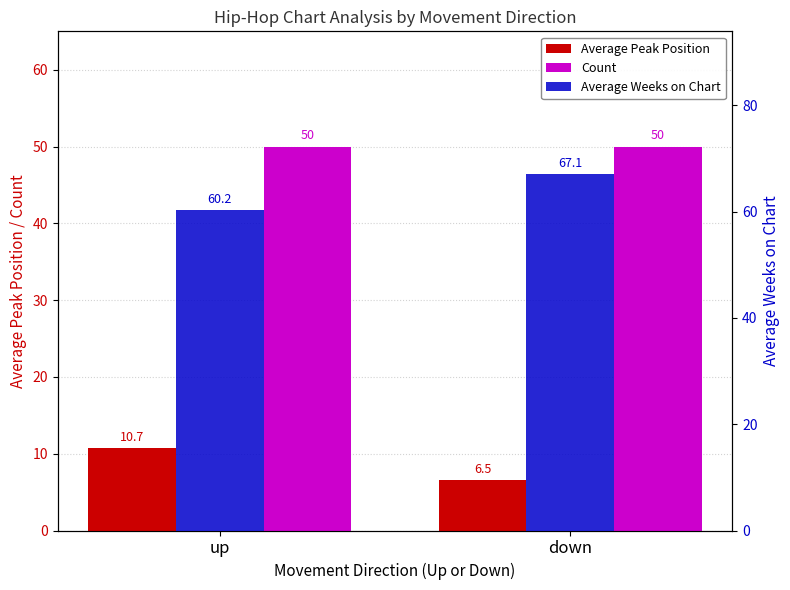

What is the highest value of the Average Peak Position series?

10.7